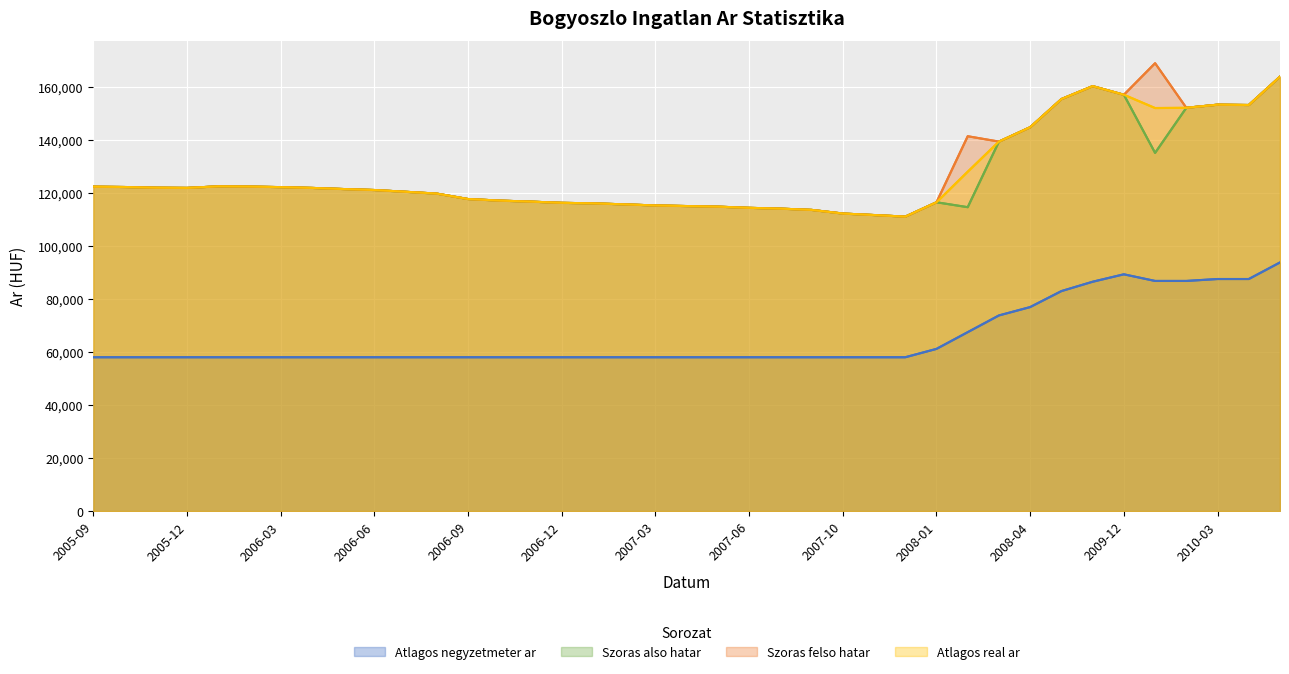

At which category does Atlagos negyzetmeter ar reach its first local peak?

2009-12